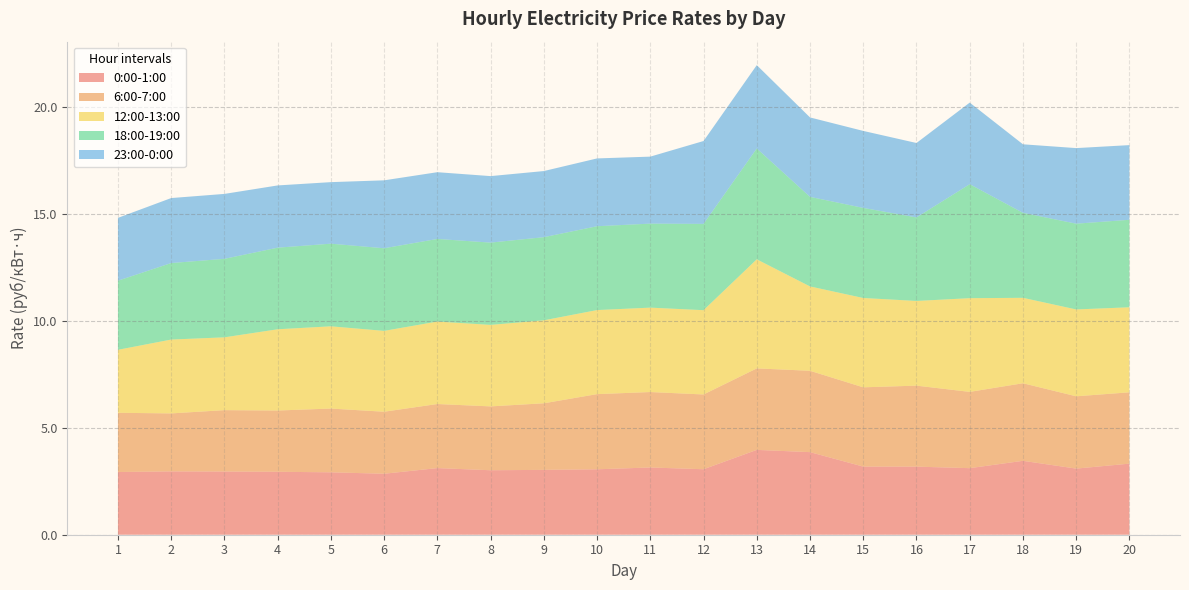

Reading left to right, list all the values displayed in this chart.

0:00-1:00: 2.9	3.0	3.0	2.9	2.9	2.9	3.1	3.0	3.0	3.1	3.1	3.1	4.0	3.9	3.2	3.2	3.1	3.5	3.1	3.3
6:00-7:00: 2.8	2.7	2.9	2.9	3.0	2.9	3.0	3.0	3.1	3.5	3.5	3.5	3.8	3.8	3.7	3.8	3.6	3.6	3.4	3.3
12:00-13:00: 2.9	3.5	3.4	3.8	3.8	3.8	3.9	3.8	3.9	3.9	3.9	3.9	5.1	3.9	4.2	4.0	4.4	4.0	4.1	4.0
18:00-19:00: 3.2	3.6	3.7	3.8	3.9	3.9	3.9	3.8	3.9	3.9	3.9	4.0	5.2	4.2	4.2	3.9	5.3	4.0	4.0	4.1
23:00-0:00: 2.9	3.0	3.0	2.9	2.9	3.2	3.1	3.1	3.1	3.2	3.1	3.9	3.9	3.7	3.6	3.5	3.8	3.2	3.5	3.5